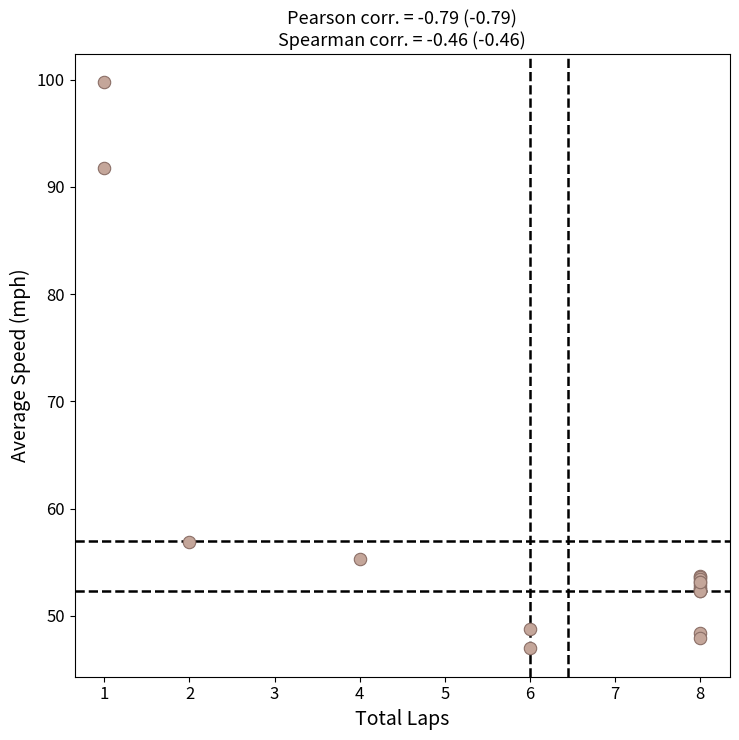

What Y value in the scatter plot is closest to 73?

56.9